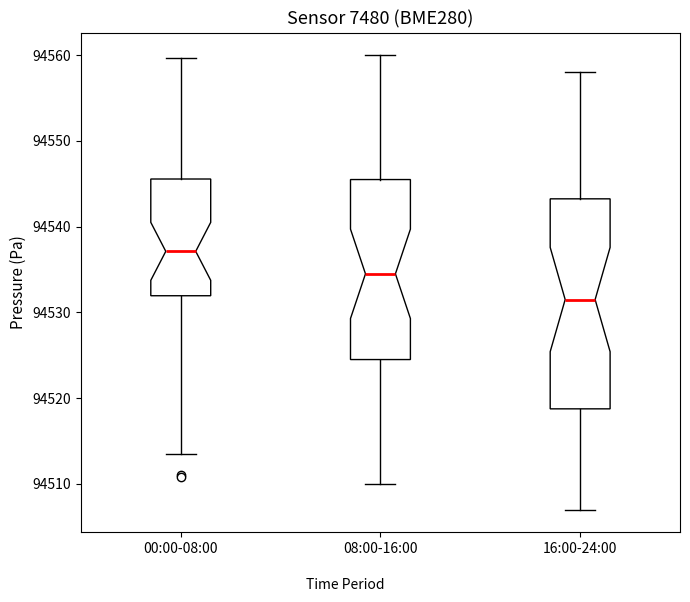

Which box's median line is the lowest?

16:00-24:00